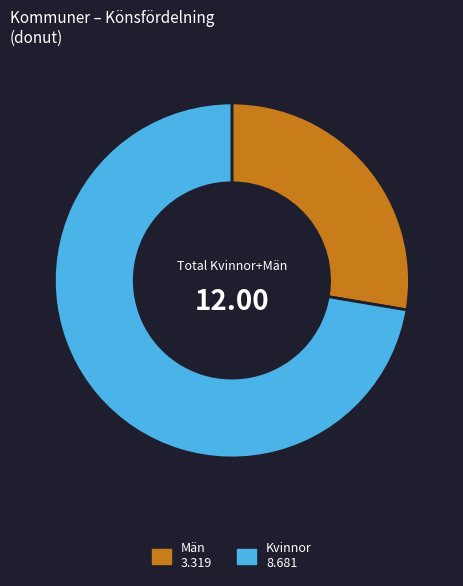

Is there any slice that represents more than half of the pie?

Yes